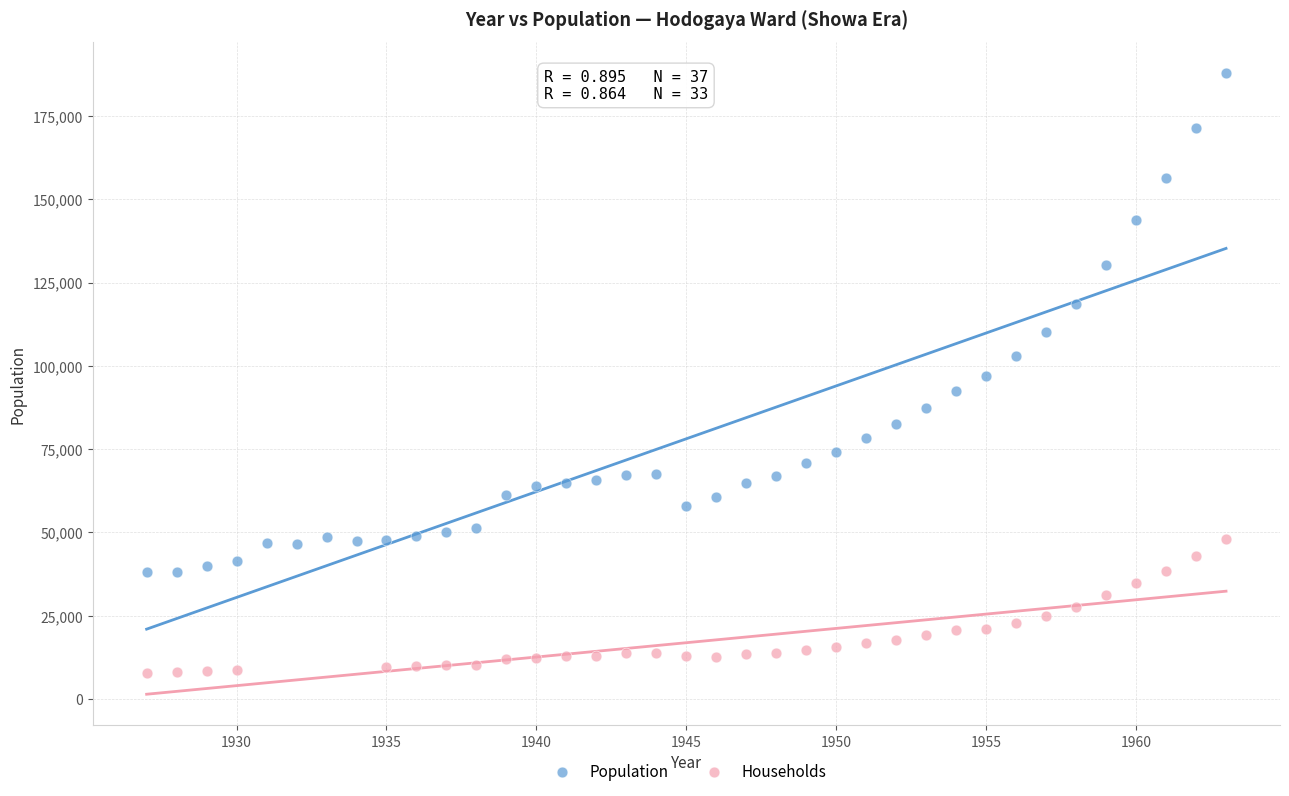

Which series reaches the minimum Y coordinate?

Households